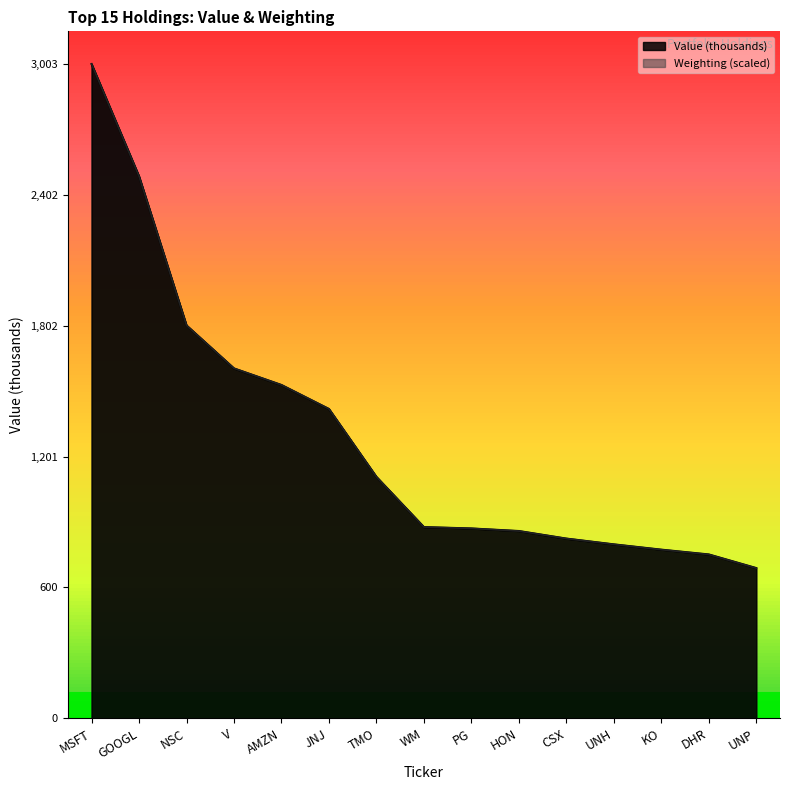

What is the smallest value displayed?

689.1